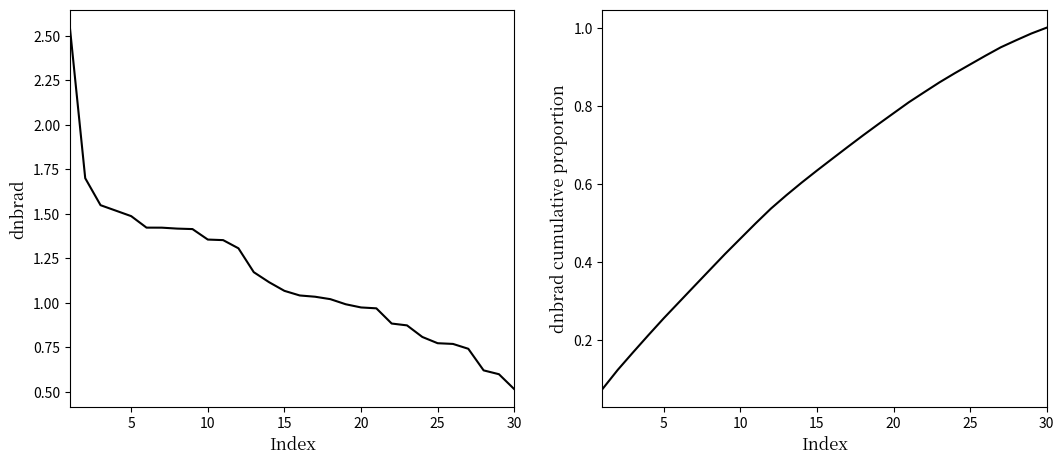

Which series has the largest total across all categories?

dnbrad